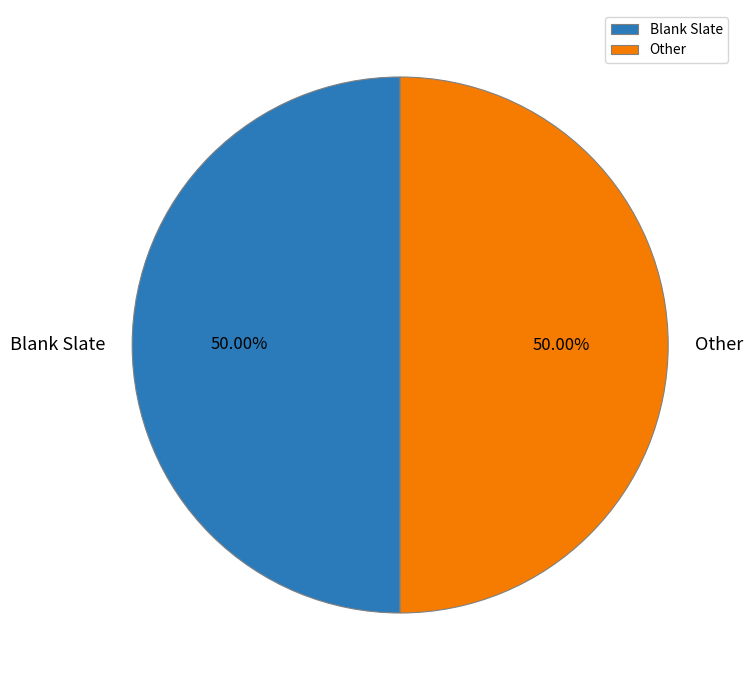

To the nearest percent, what portion does Other represent?

50%